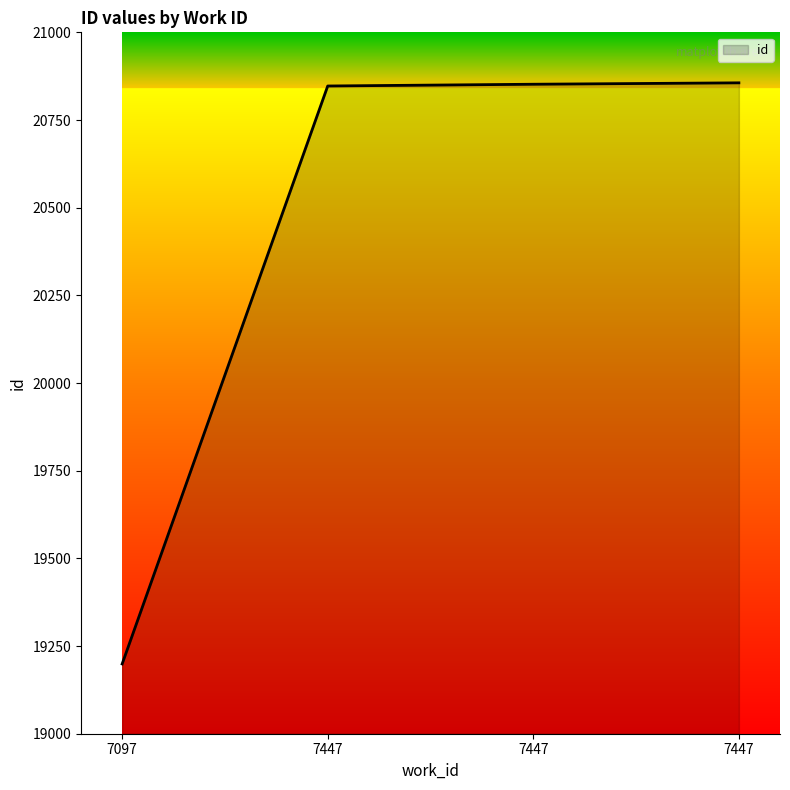

Count the number of data series in this chart.

1